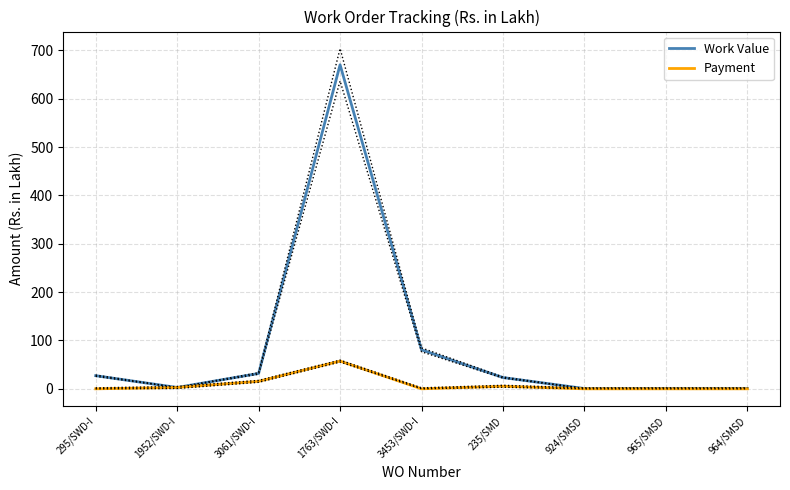

The Work Value series shows 2.8 at 1952/SWD-I. True or false?

True